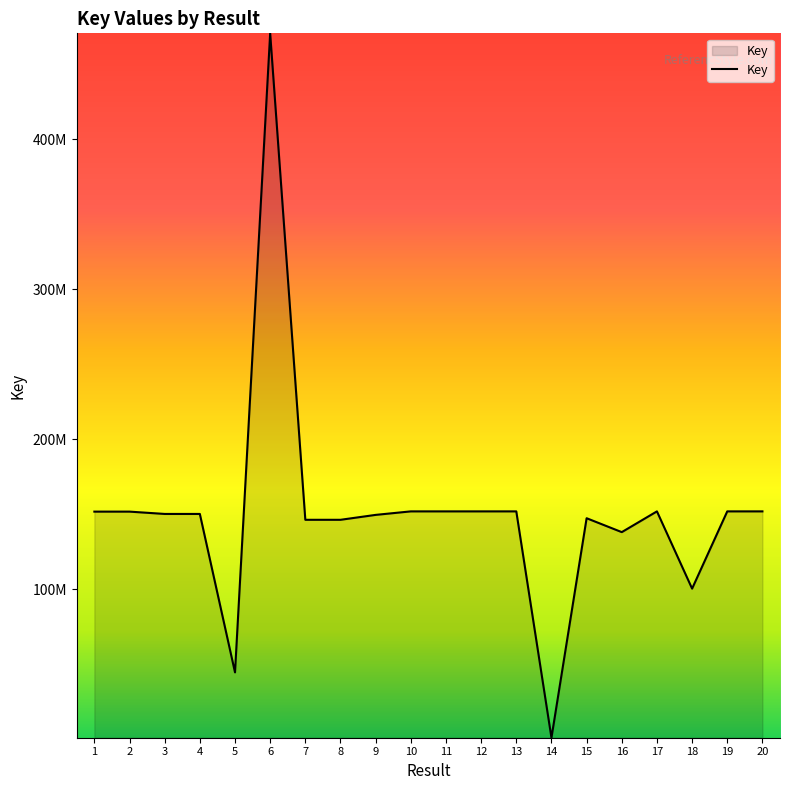

What is the difference between the second highest and minimum values?

150813917